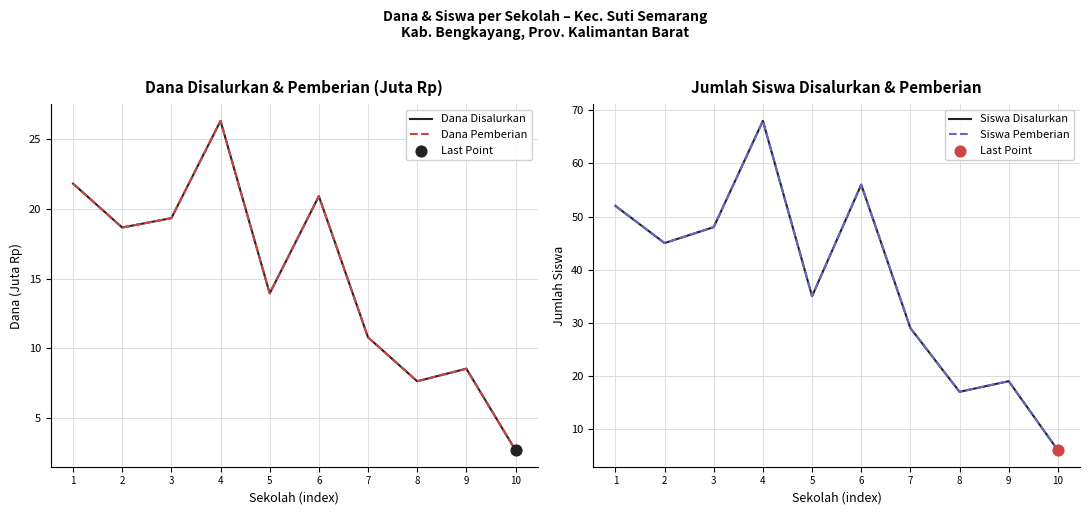

At how many categories does at least one series exceed 41?

5